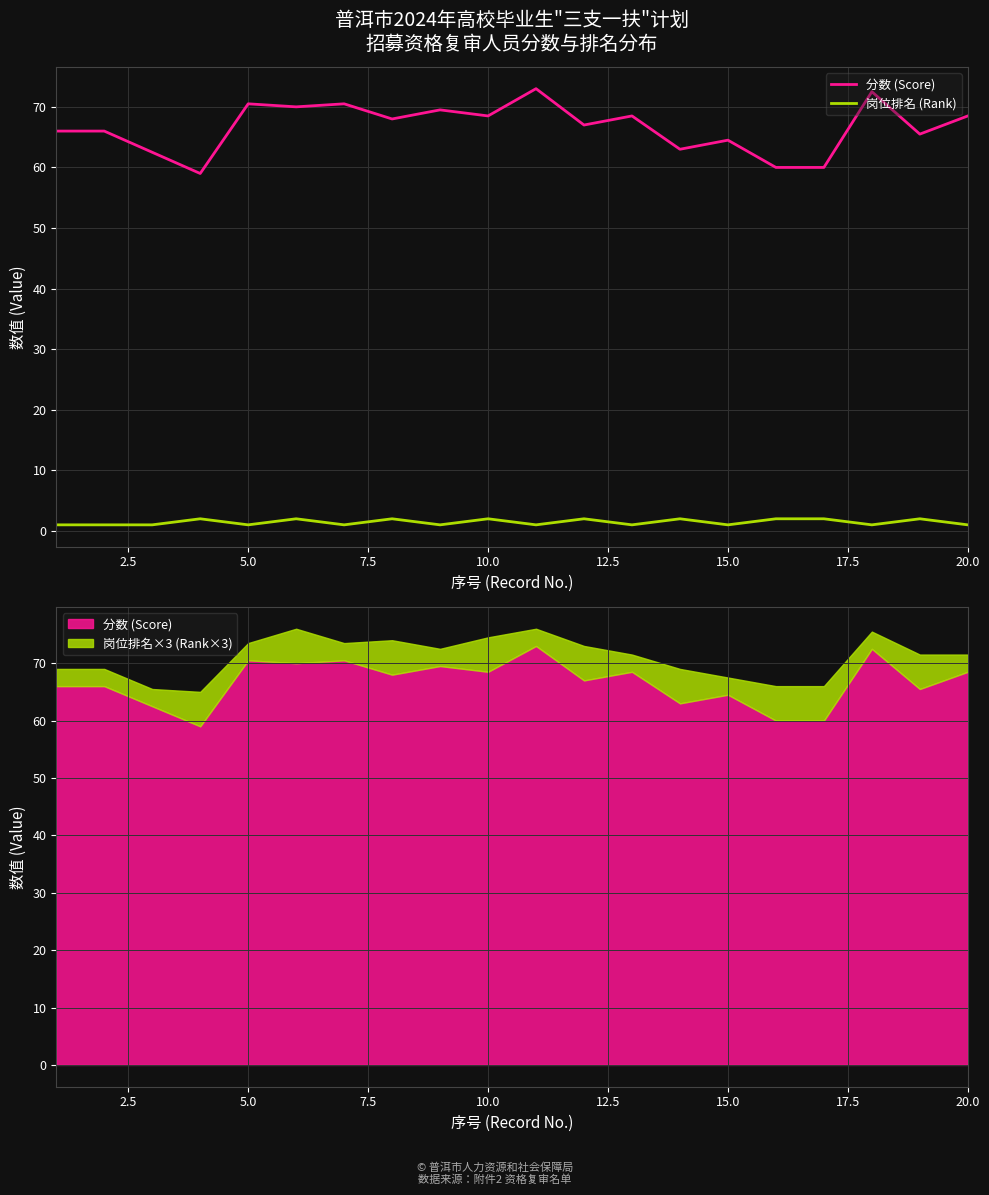

Is it true that 分数 (Score) equals 46.3 at 15.0?

False